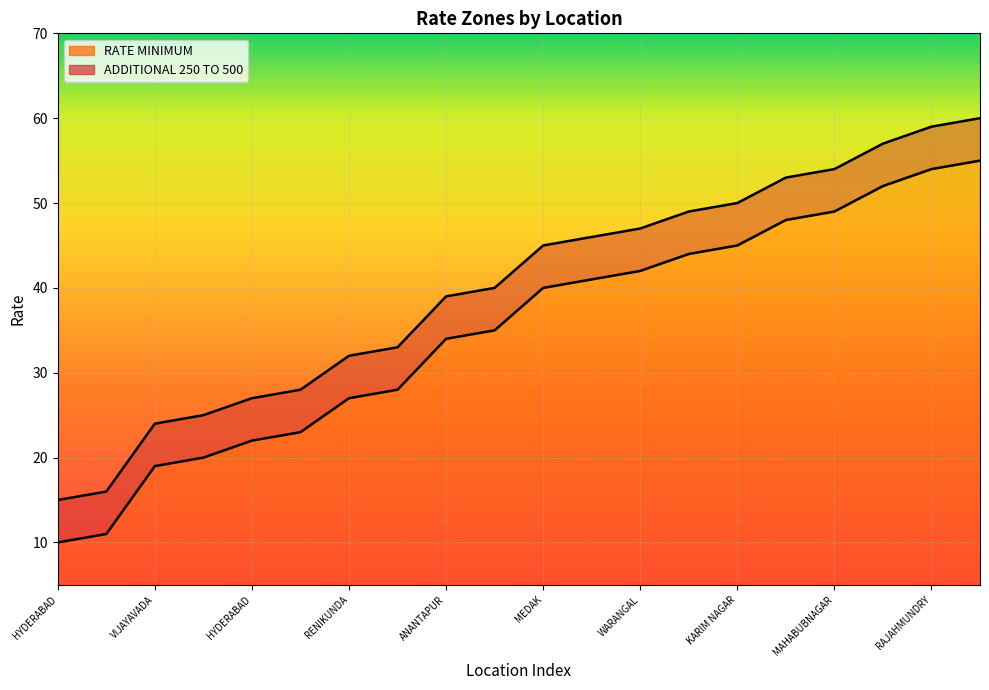

How many values in the RATE MINIMUM series are below 40?

10